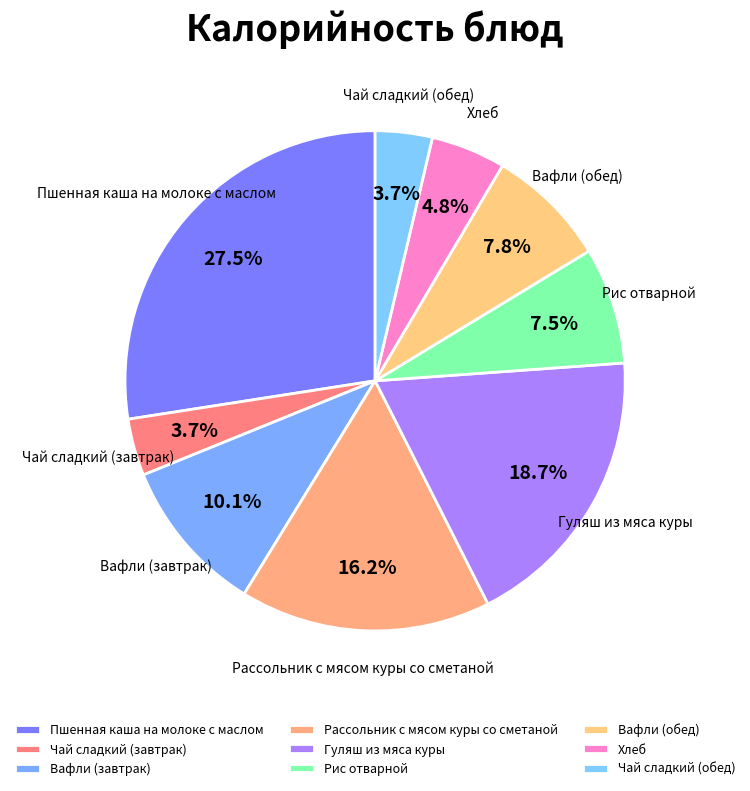

Is the sum of Вафли (обед) and Пшенная каша на молоке с маслом greater than half?

No